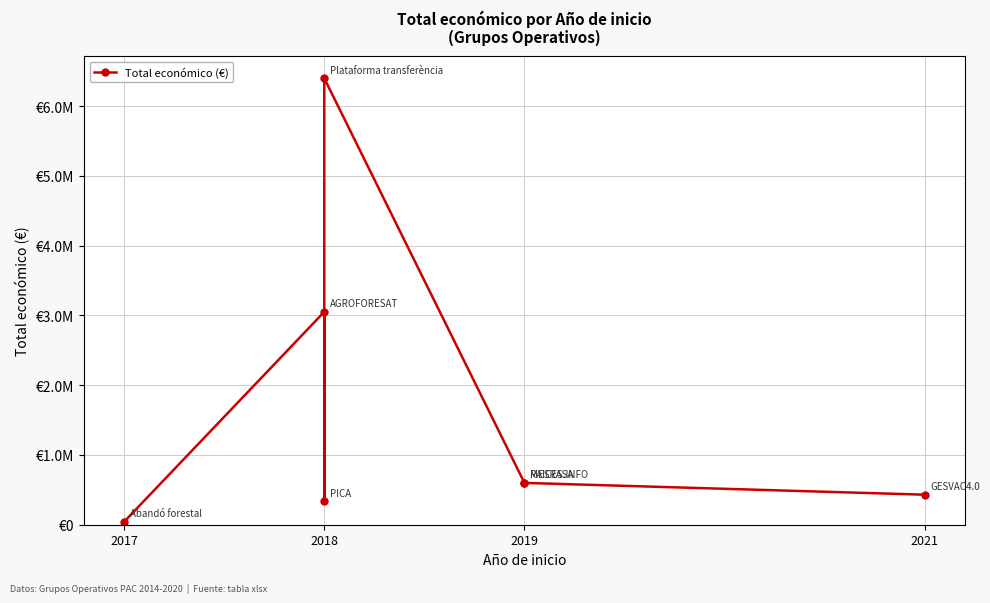

The chart shows a value of 4967709 at 2018. True or false?

False